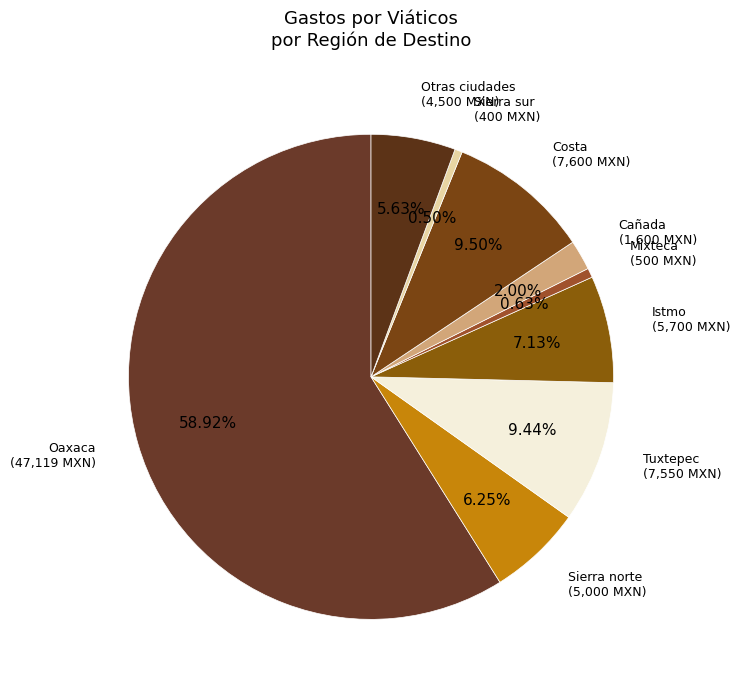

Count the number of slices in the pie.

9